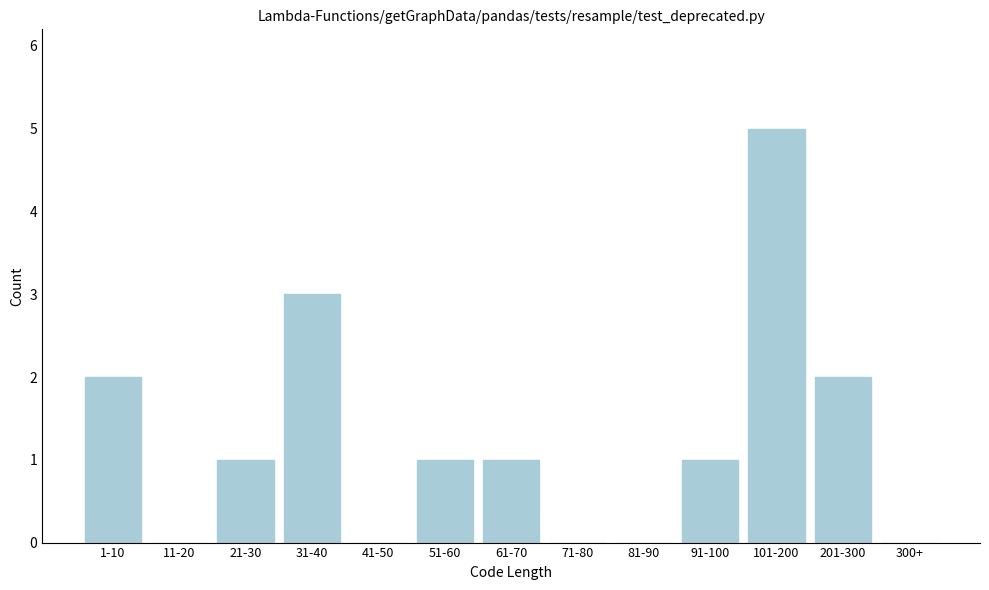

Reading left to right, transcribe all the data shown in this chart.

1-10=2	11-20=0	21-30=1	31-40=3	41-50=0	51-60=1	61-70=1	71-80=0	81-90=0	91-100=1	101-200=5	201-300=2	300+=0